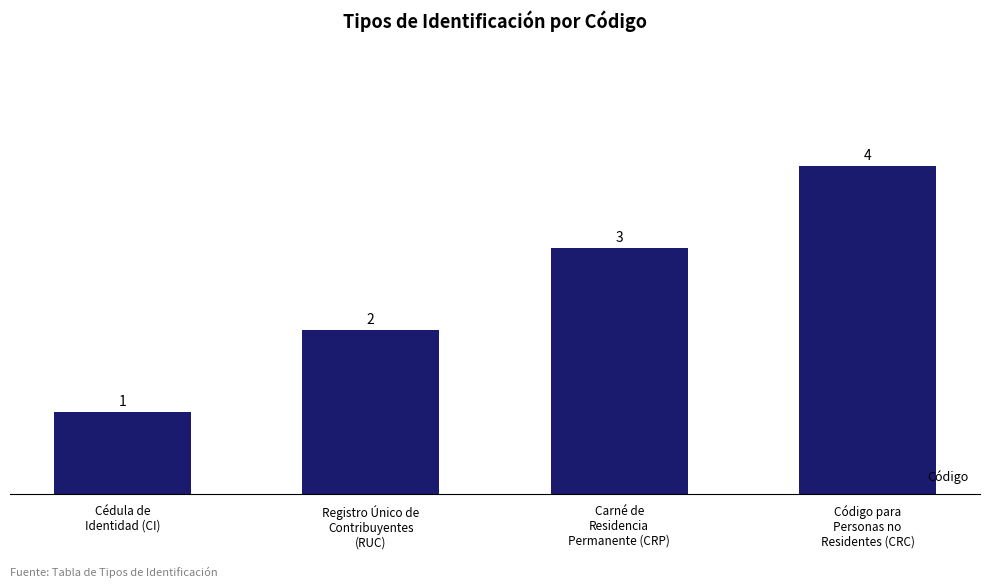

Reading left to right, extract all data points from this chart.

Cédula de
Identidad (CI)=1	Registro Único de
Contribuyentes
(RUC)=2	Carné de
Residencia
Permanente (CRP)=3	Código para
Personas no
Residentes (CRC)=4